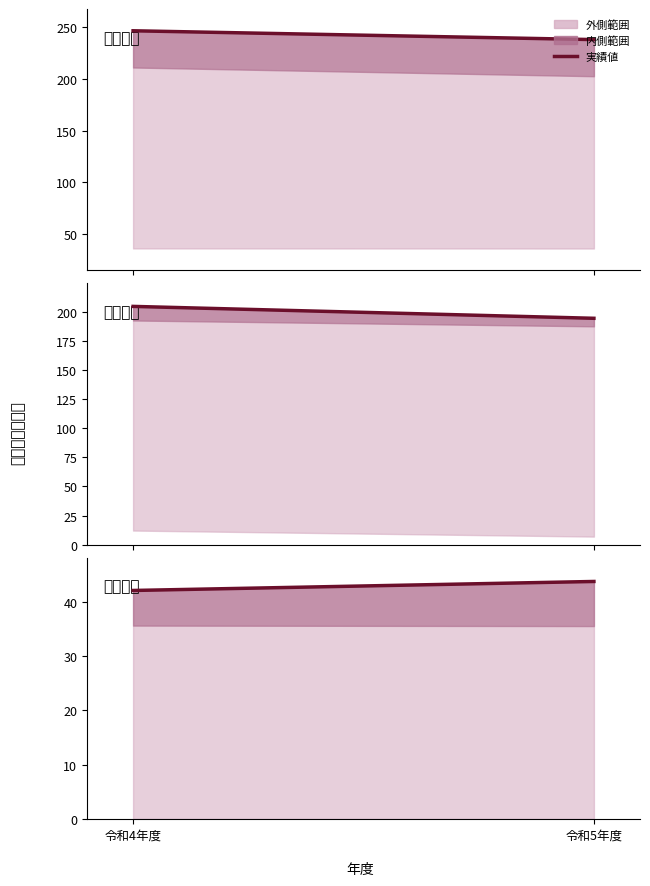

The value at 令和4年度 is 23965. True or false?

False